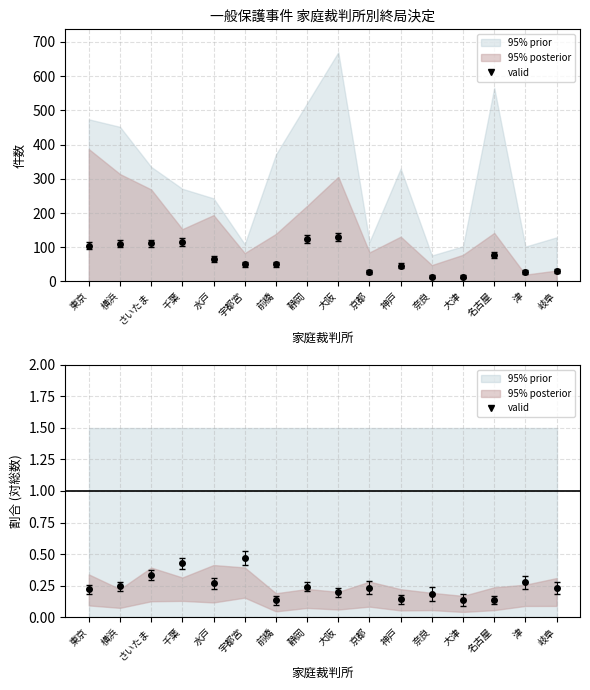

Reading left to right, list all the values displayed in this chart.

東京=0.2	横浜=0.2	さいたま=0.3	千葉=0.4	水戸=0.3	宇都宮=0.5	前橋=0.1	静岡=0.2	大阪=0.2	京都=0.2	神戸=0.1	奈良=0.2	大津=0.1	名古屋=0.1	津=0.3	岐阜=0.2